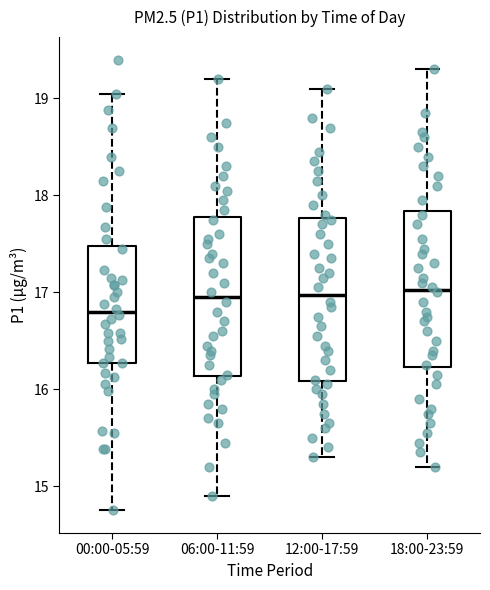

Reading left to right, transcribe this box plot: for each box, give where its median line is, the range the box spans, and where its two whiskers end, as read against the y-axis. The values are not printed on the chart, so give them approximately, as read against the axis.

00:00-05:59: median 16.8, box 16.3 to 17.5, whiskers 14.8 to 19.1
06:00-11:59: median 17.0, box 16.1 to 17.8, whiskers 14.9 to 19.2
12:00-17:59: median 17.0, box 16.1 to 17.8, whiskers 15.3 to 19.1
18:00-23:59: median 17.0, box 16.2 to 17.8, whiskers 15.2 to 19.3